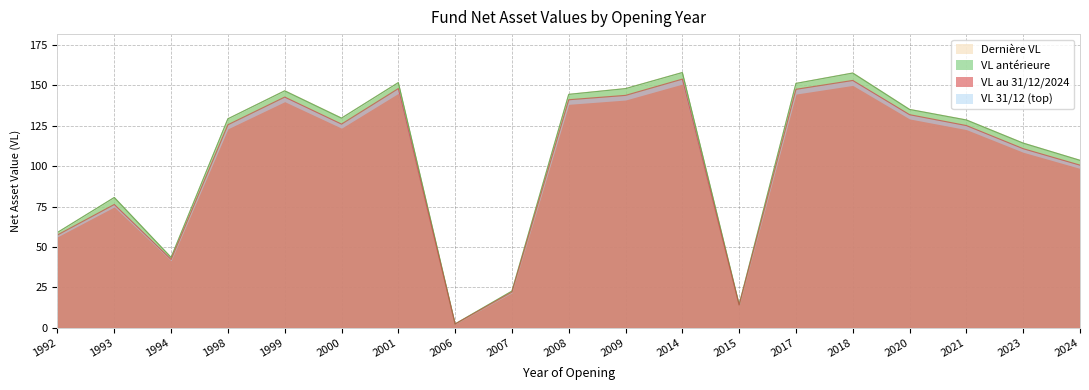

What is the difference between the VL au 31/12/2024 values at 2017 and 2018?

5.5